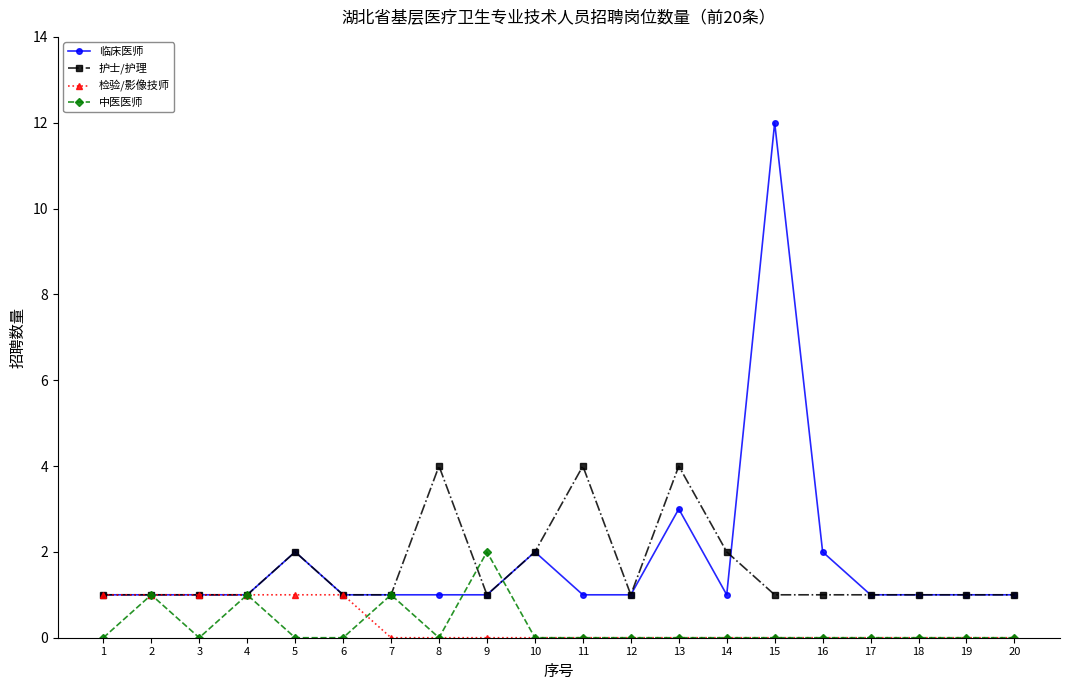

Is it true that 检验/影像技师 equals 2 at 3?

False